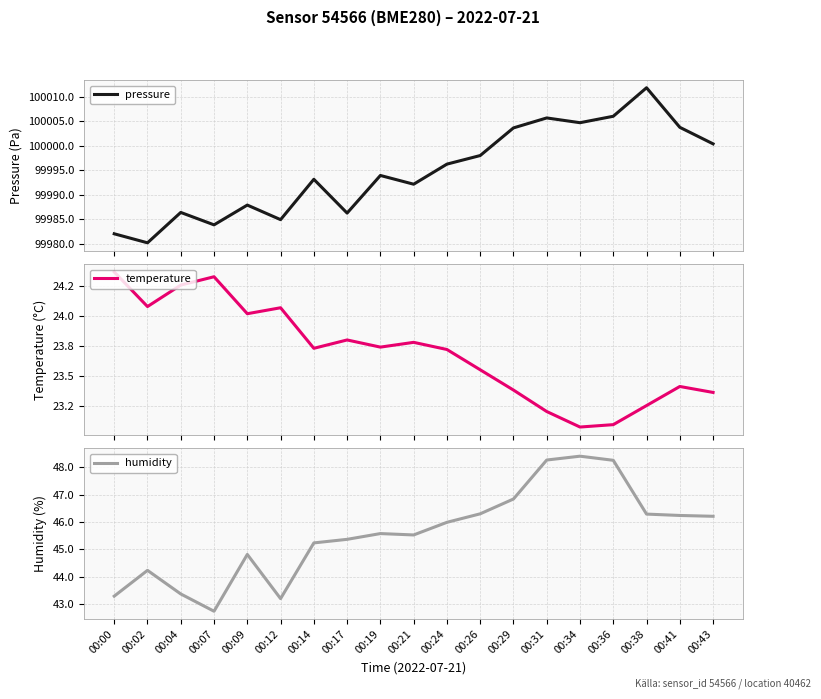

What is the spread (max minus min) of values at 00:24?

99972.5